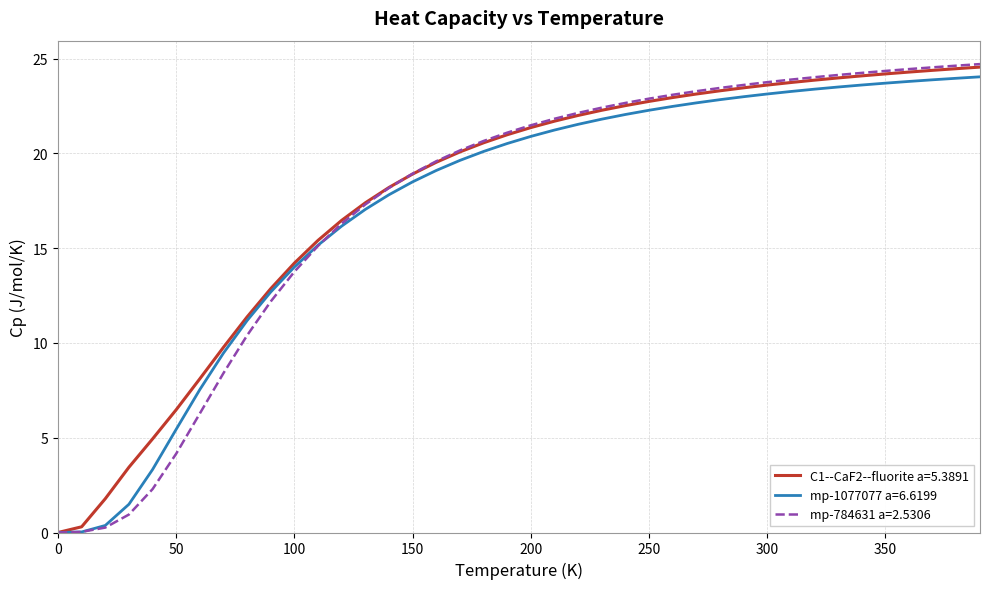

Which series has the widest spread of values?

mp-784631 a=2.5306